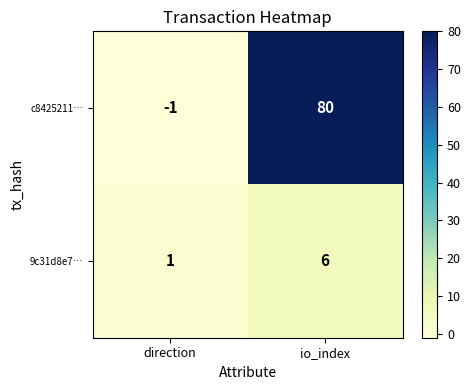

Which series has the widest spread of values?

c8425211…